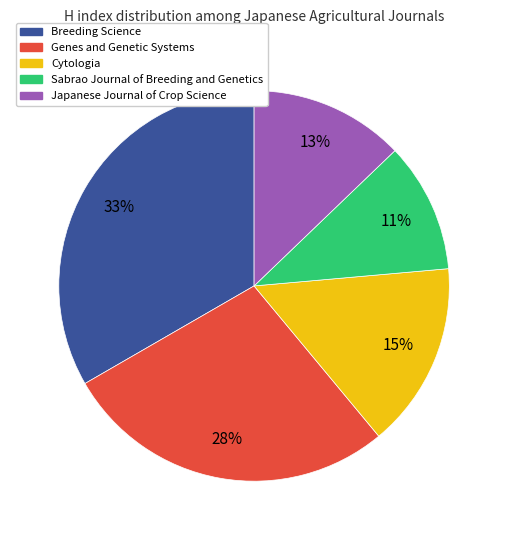

Which category has the smallest portion of the pie?

Sabrao Journal of Breeding and Genetics